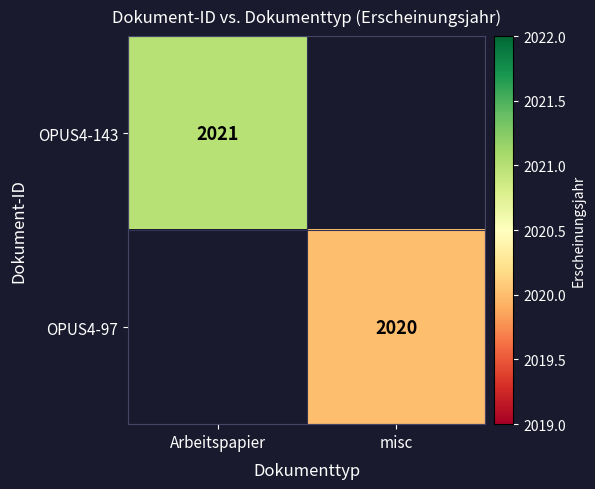

Which has a higher value, misc or Arbeitspapier?

Arbeitspapier